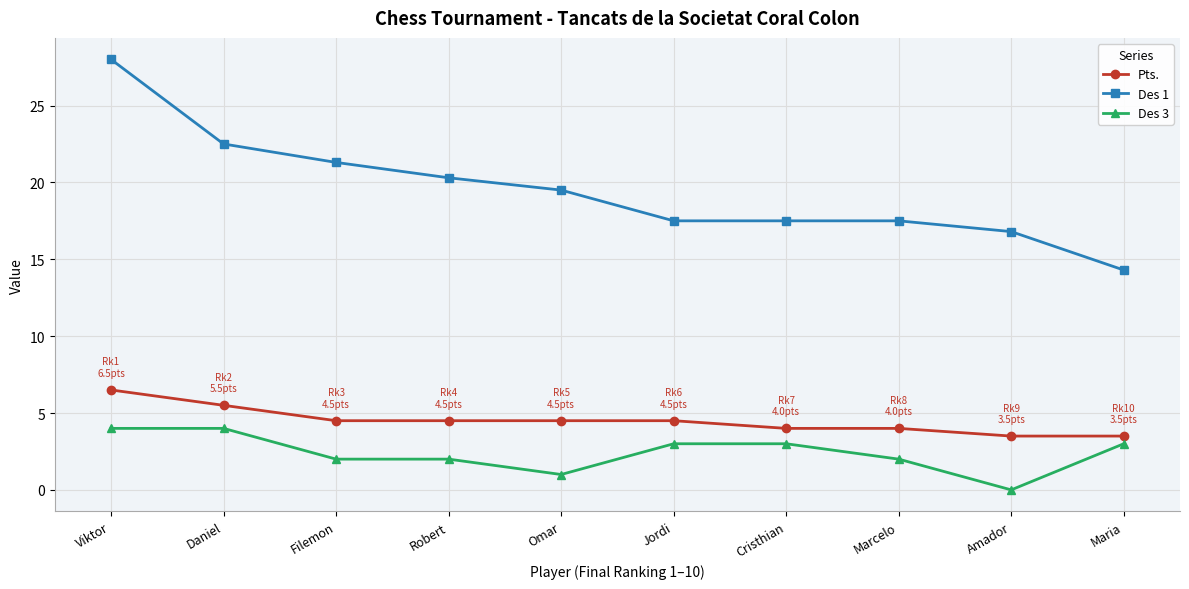

Between Jordi and Amador, which series saw the biggest shift?

Des 3